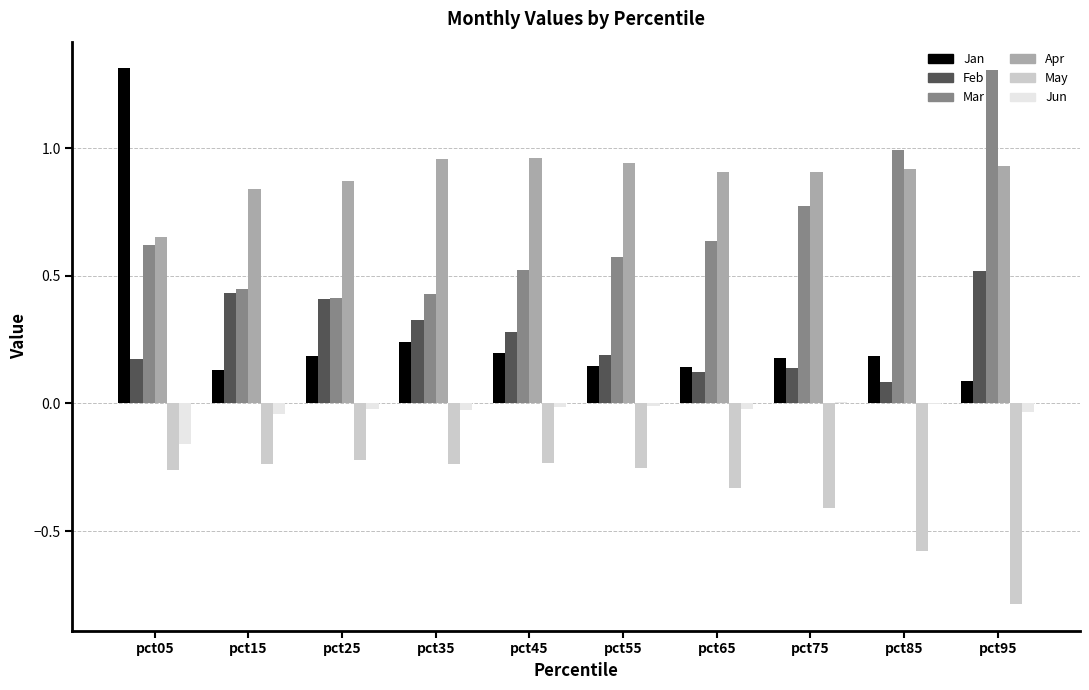

How many groups of bars are there?

10